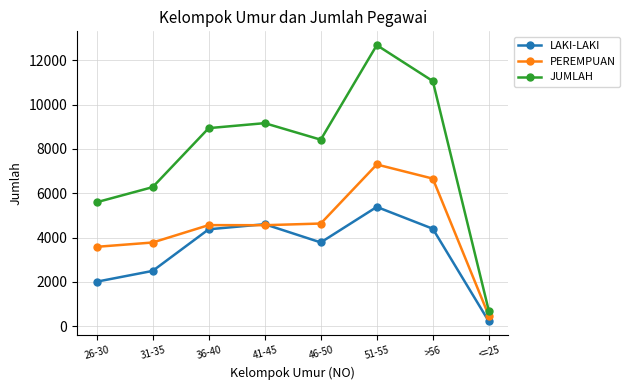

How many interior local peaks does the JUMLAH series have?

2